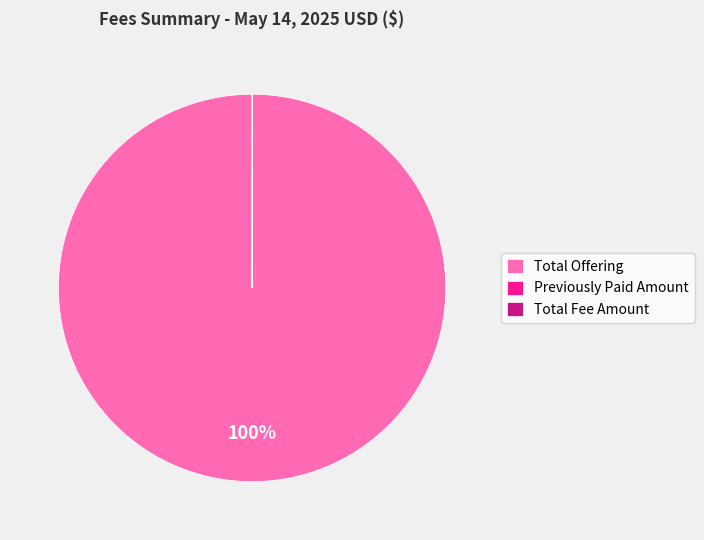

True or false: Total Offering accounts for 86% of the total.

False